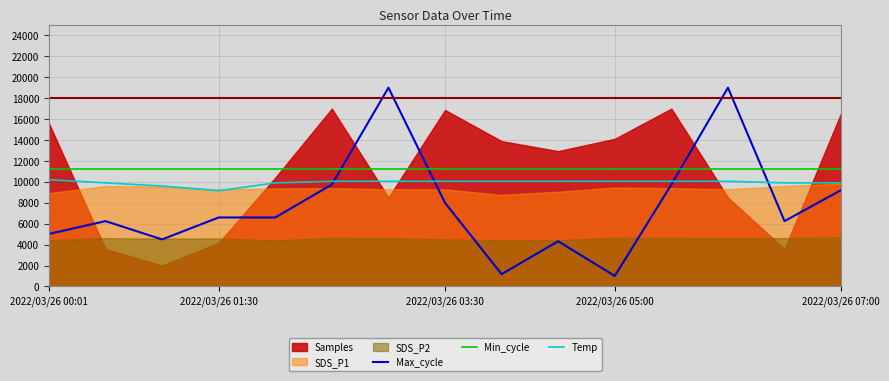

In Max_cycle, how many points are higher than both neighbors (excluding endpoints)?

4